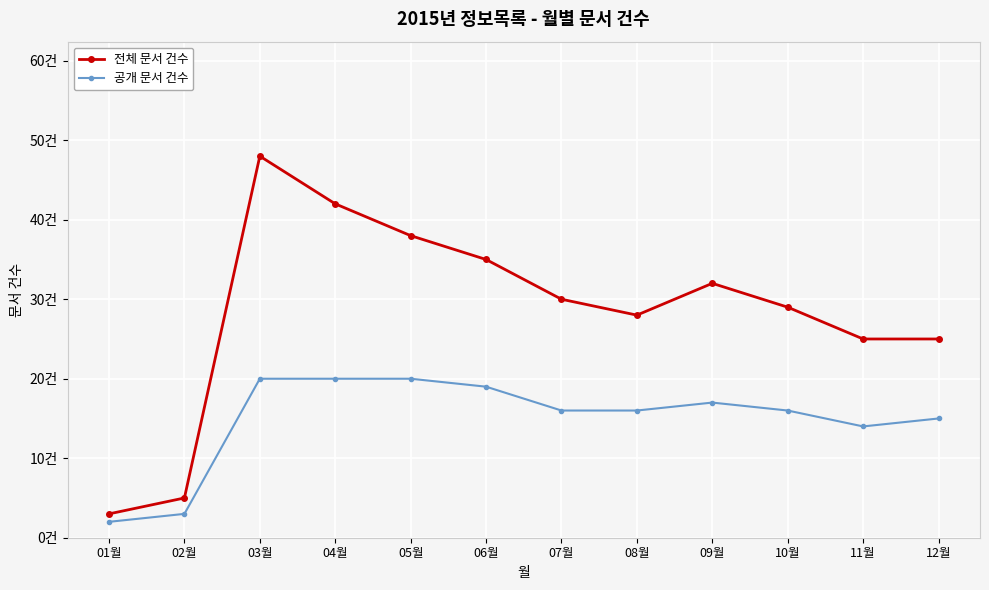

Reading right to left, transcribe all the data shown in this chart.

전체 문서 건수: 25	25	29	32	28	30	35	38	42	48	5	3
공개 문서 건수: 15	14	16	17	16	16	19	20	20	20	3	2